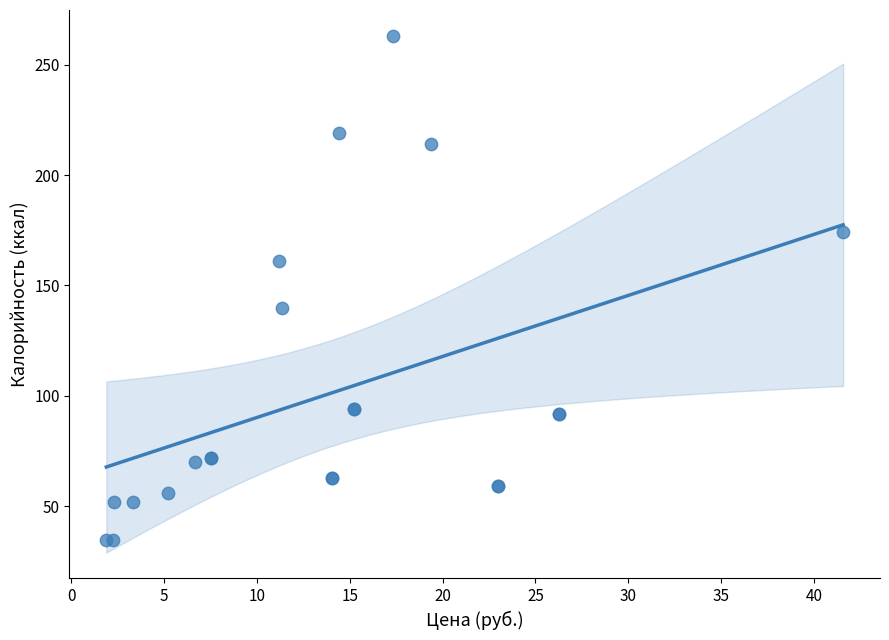

What Y value in the scatter plot is closest to 149?

140